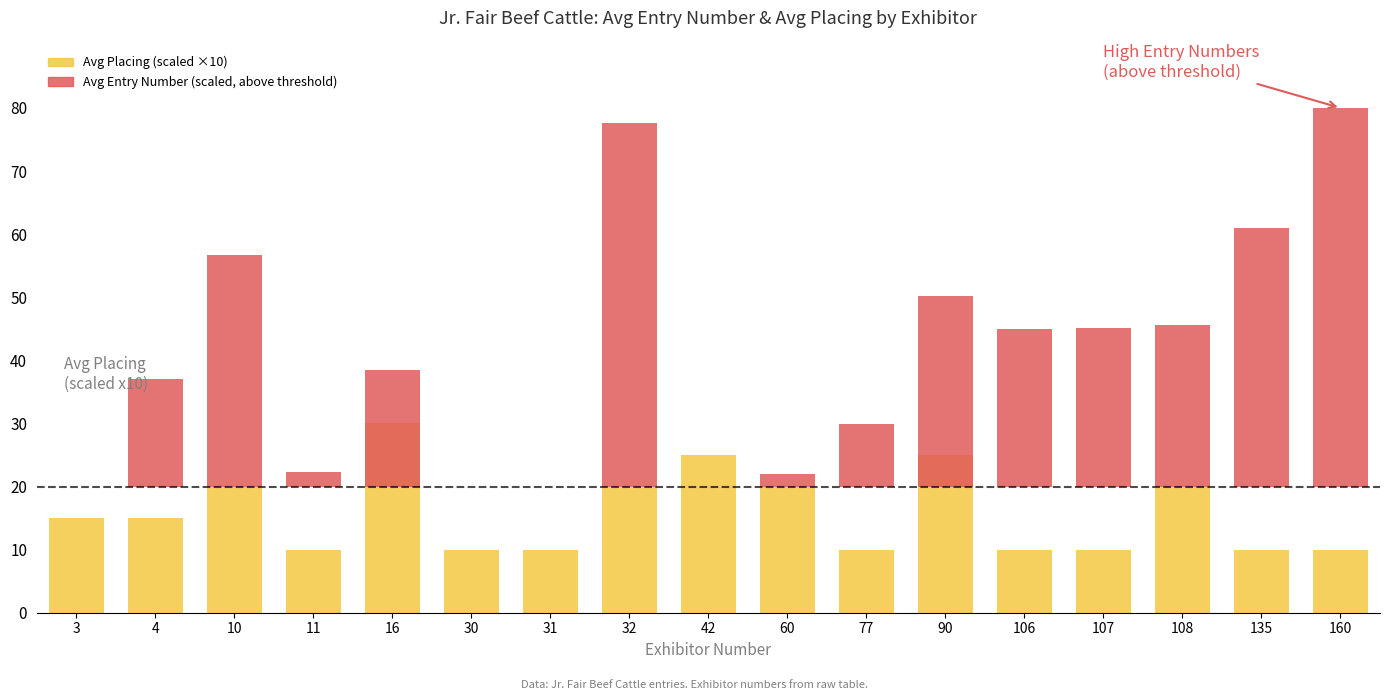

Is it true that Avg Entry Number (scaled, excess) equals 0.0 at 3?

True